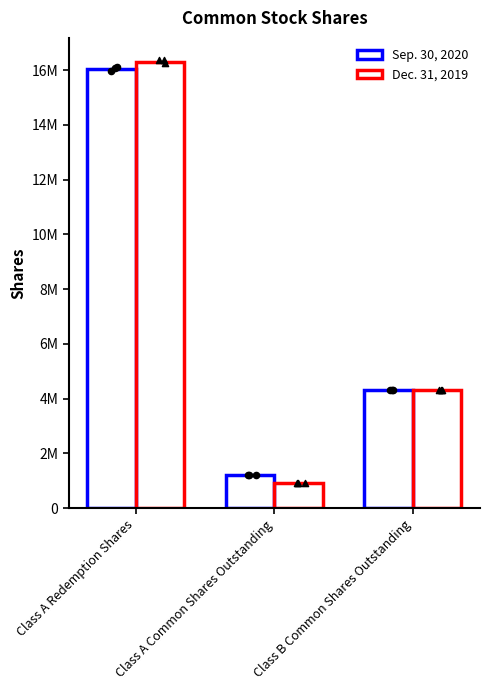

What are all the series names shown in the legend?

Sep. 30, 2020, Dec. 31, 2019